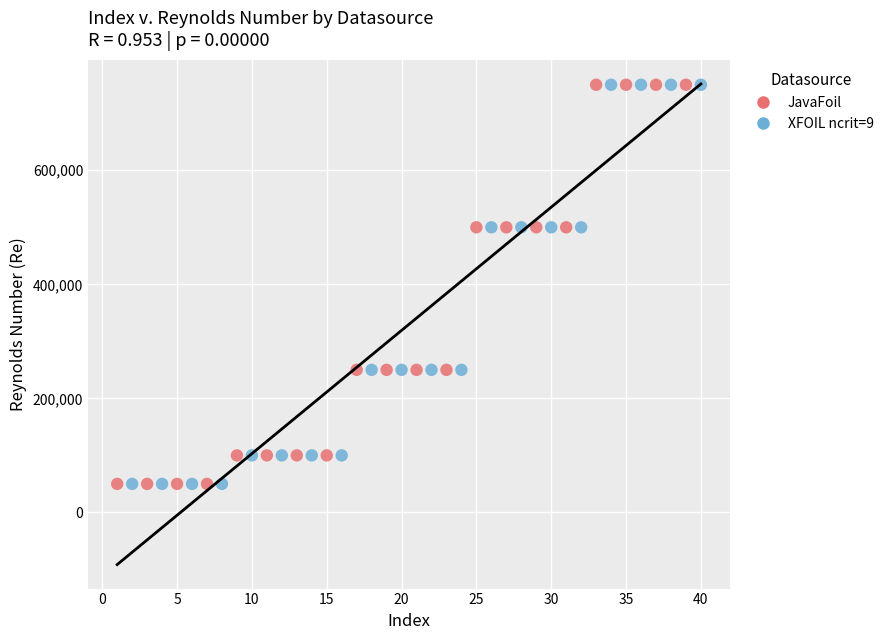

What are all the series names shown in the legend?

JavaFoil, XFOIL ncrit=9